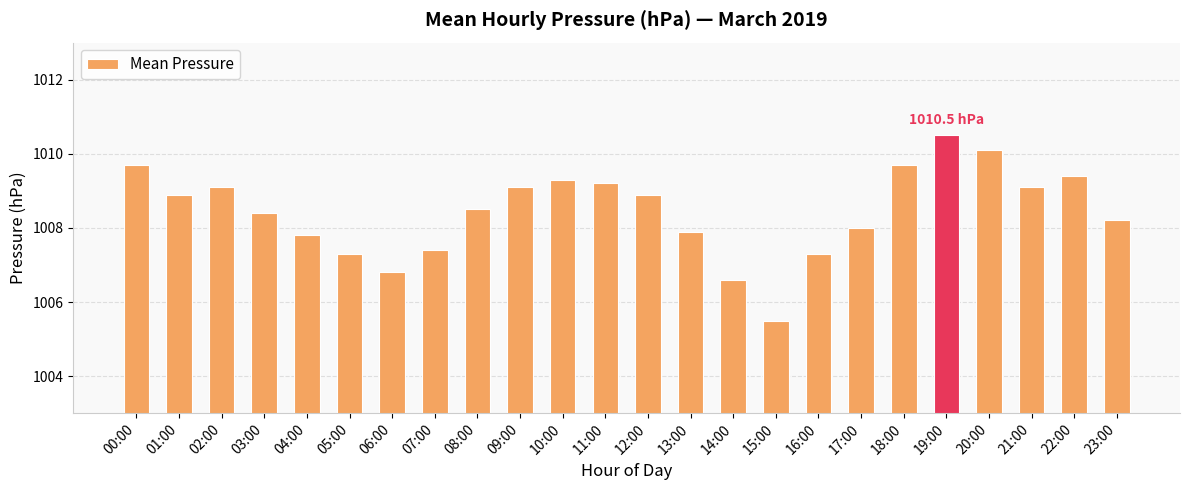

What is the difference between the maximum and minimum values?

5.0